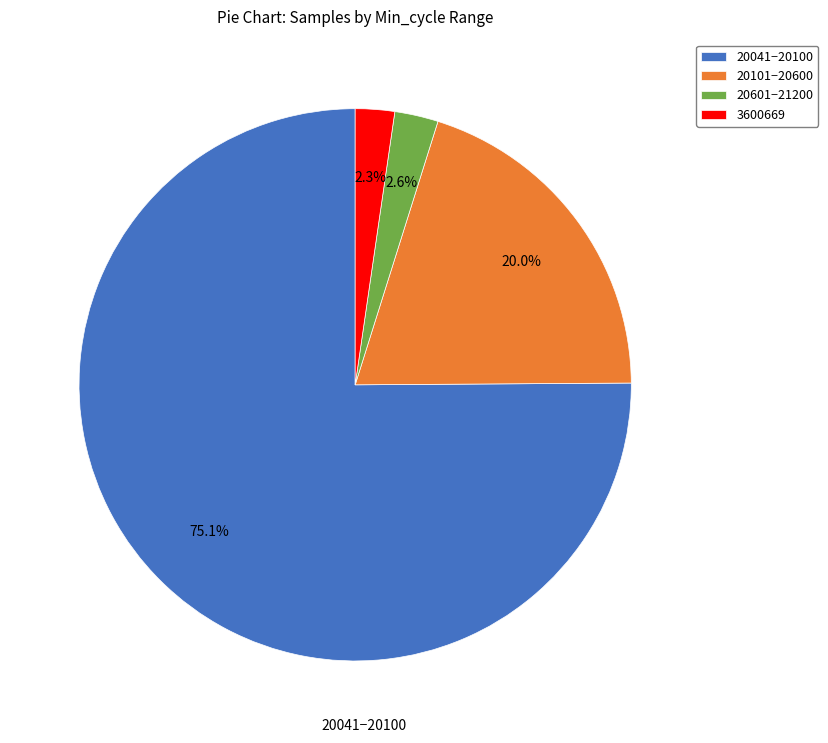

Approximately how many times larger is the value at 3600669 compared to 20601−21200?

0.9